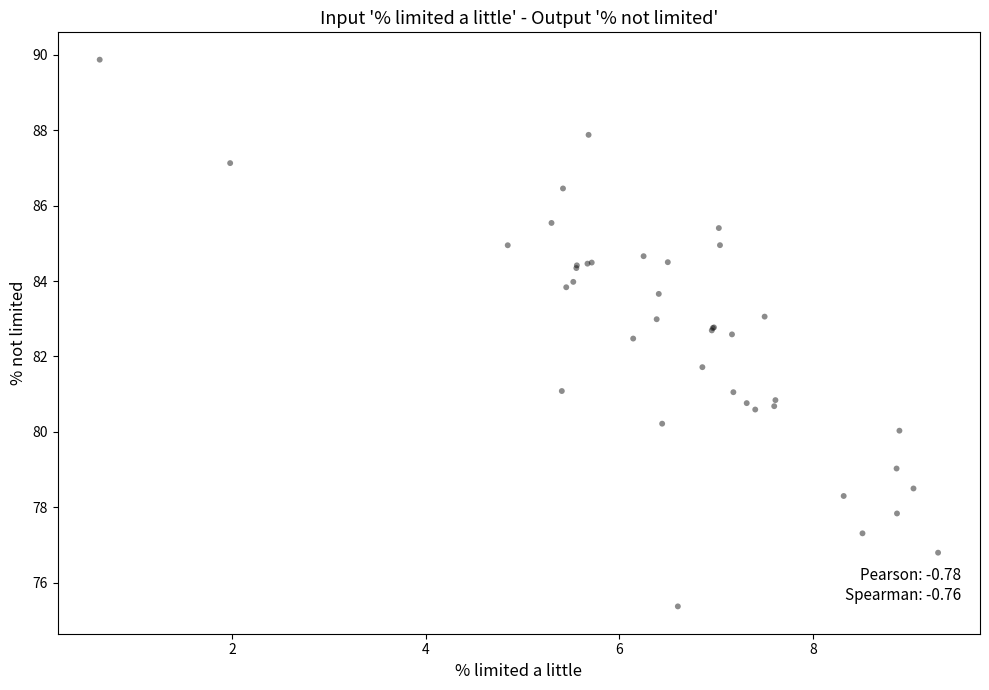

What Y value in the scatter plot is closest to 82?

81.7